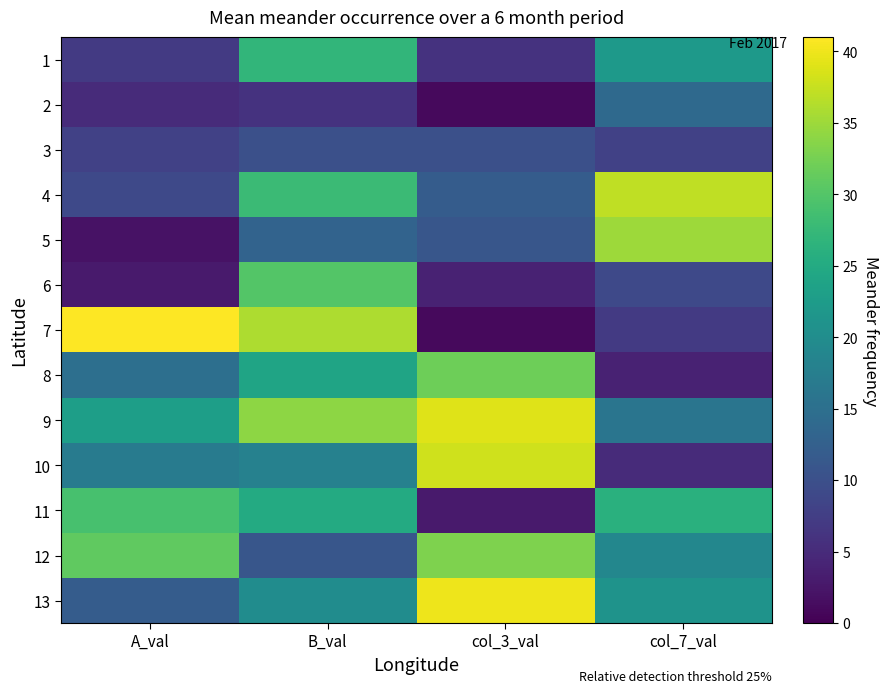

Reading left to right, list all the values displayed in this chart.

1: A_val=7	B_val=27	col_3_val=6	col_7_val=22
2: A_val=5	B_val=6	col_3_val=1	col_7_val=14
3: A_val=8	B_val=10	col_3_val=10	col_7_val=8
4: A_val=9	B_val=28	col_3_val=12	col_7_val=37
5: A_val=2	B_val=13	col_3_val=11	col_7_val=35
6: A_val=3	B_val=30	col_3_val=4	col_7_val=9
7: A_val=41	B_val=36	col_3_val=1	col_7_val=7
8: A_val=15	B_val=24	col_3_val=32	col_7_val=4
9: A_val=23	B_val=34	col_3_val=39	col_7_val=16
10: A_val=17	B_val=18	col_3_val=38	col_7_val=5
11: A_val=29	B_val=25	col_3_val=3	col_7_val=26
12: A_val=31	B_val=11	col_3_val=33	col_7_val=19
13: A_val=12	B_val=20	col_3_val=40	col_7_val=21